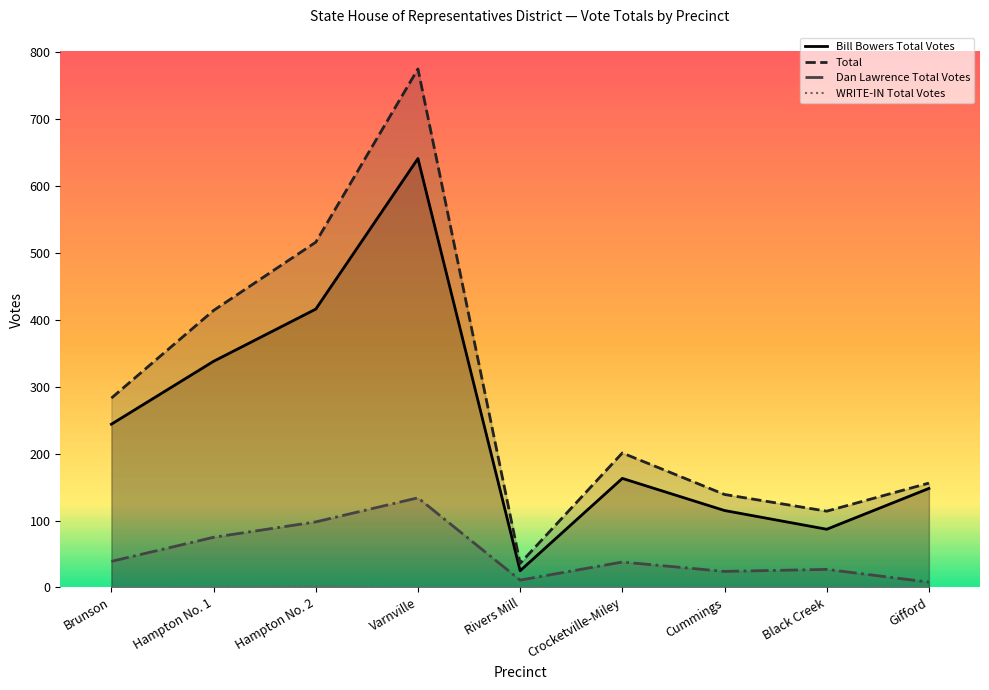

Which series has the largest total across all categories?

Total